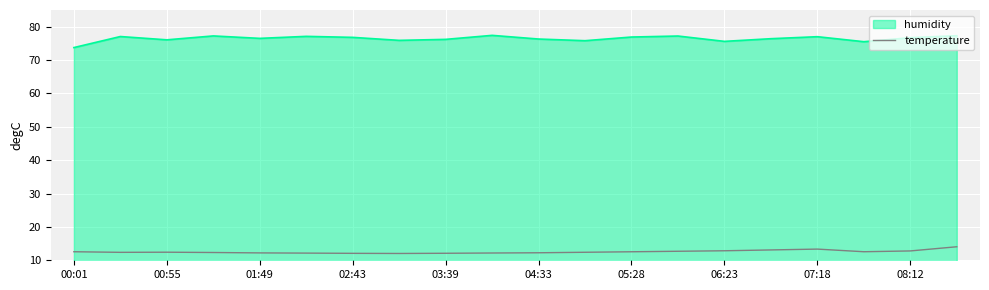

What is the minimum value for temperature?

12.0